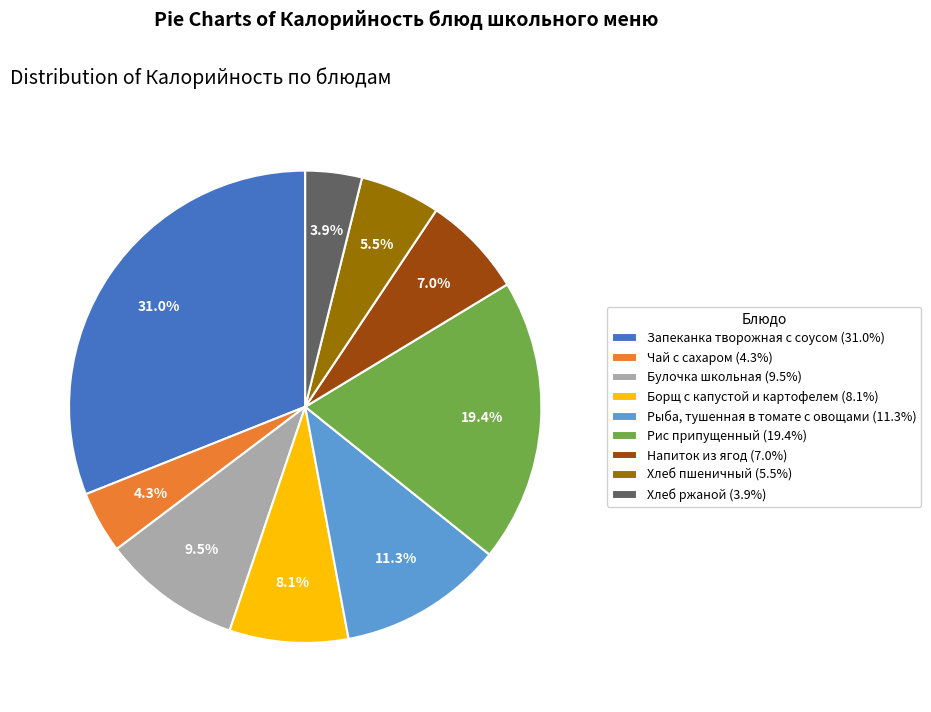

Does any single category account for the majority?

No